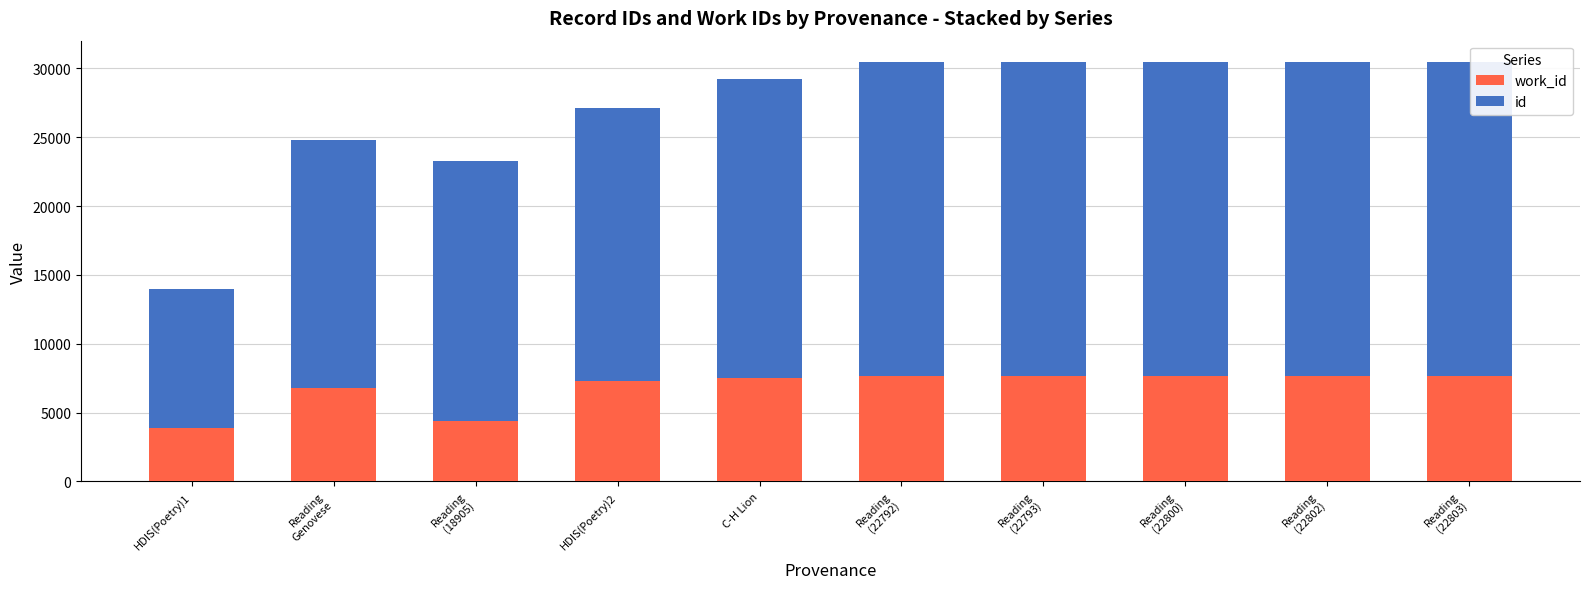

What value does the id series have at Reading
(22803)?

22803